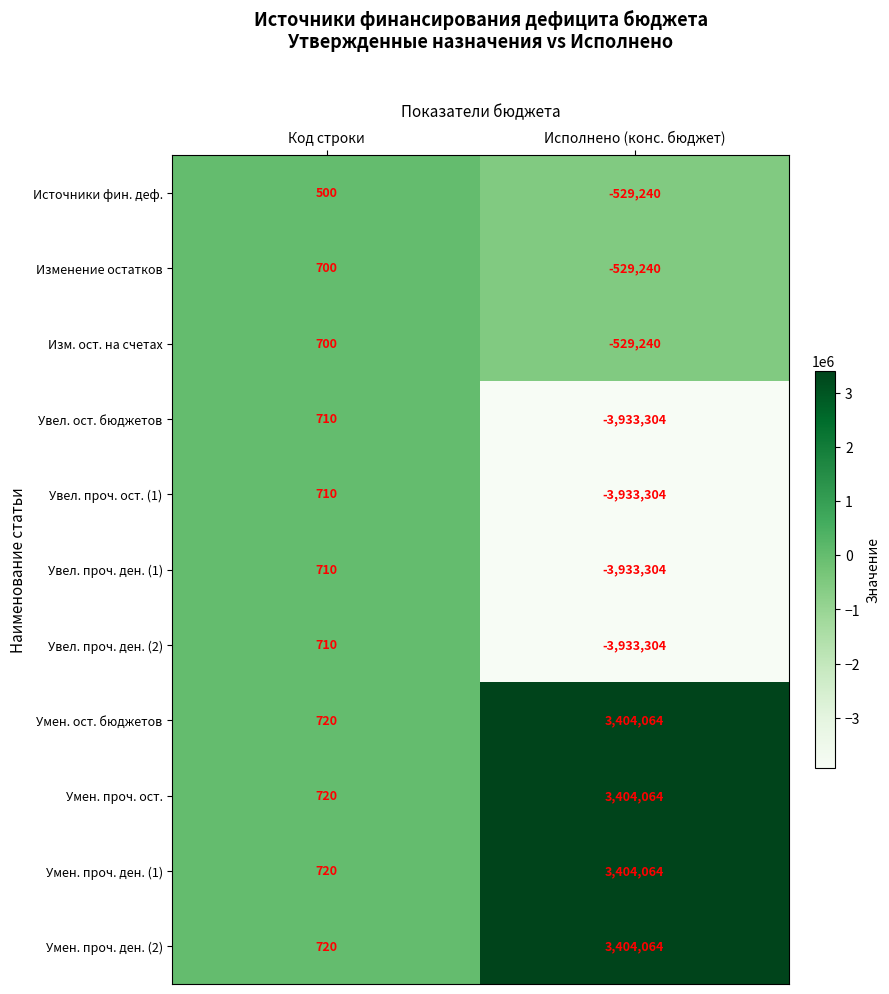

What is the average value of the Умен. проч. ден. (2) series?

1702392